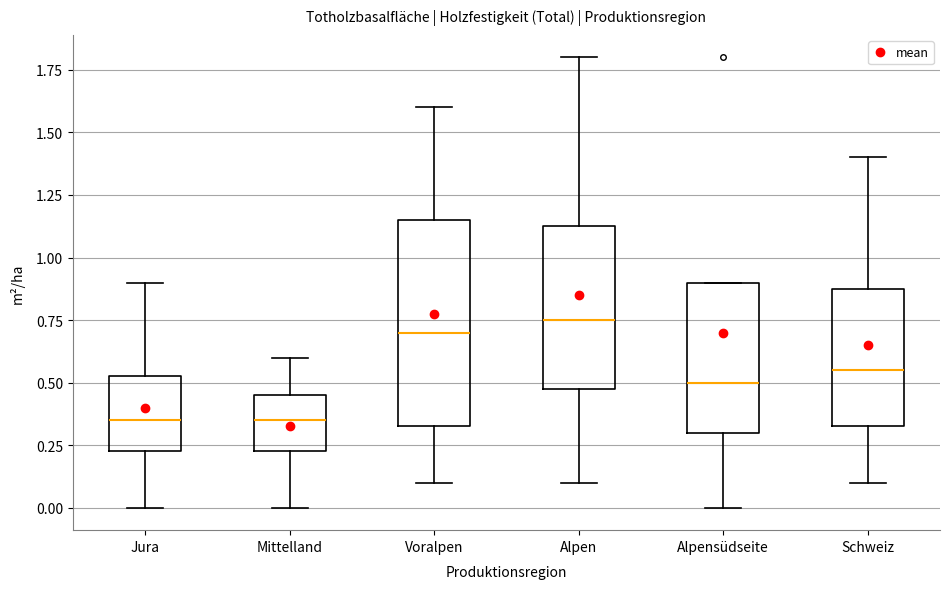

Reading left to right, read every box against the y-axis: the position of its median line, the range the box covers, and the ends of its whiskers. The values are not printed on the chart, so give them approximately, as read against the axis.

Jura: median 0.35, box 0.25 to 0.55, whiskers 0.00 to 0.90
Mittelland: median 0.35, box 0.25 to 0.45, whiskers 0.00 to 0.60
Voralpen: median 0.70, box 0.35 to 1.15, whiskers 0.10 to 1.60
Alpen: median 0.75, box 0.50 to 1.15, whiskers 0.10 to 1.80
Alpensüdseite: median 0.50, box 0.30 to 0.90, whiskers 0.00 to 0.90
Schweiz: median 0.55, box 0.35 to 0.90, whiskers 0.10 to 1.40